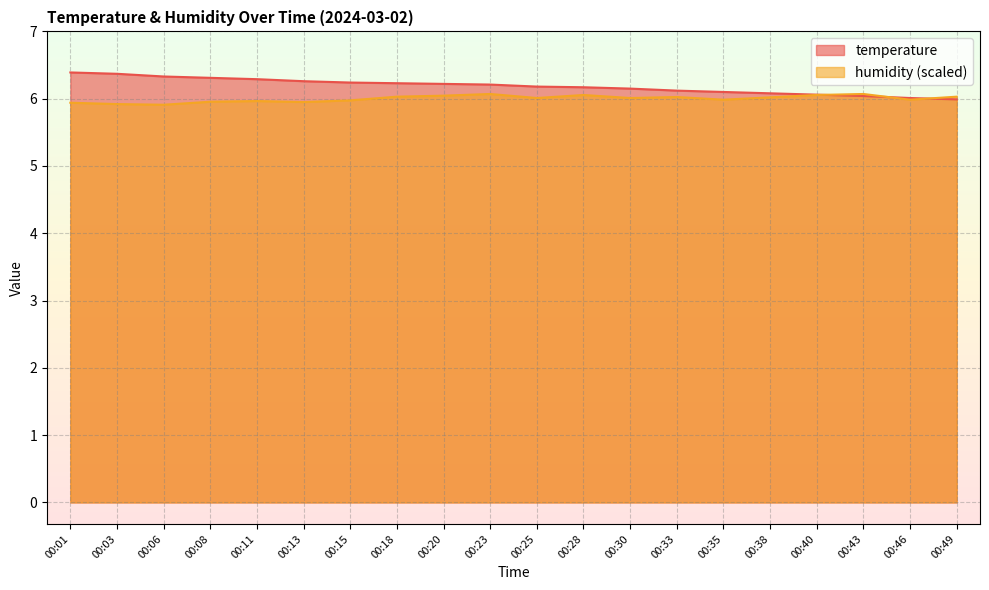

What is the total value across all series at 00:30?

12.2